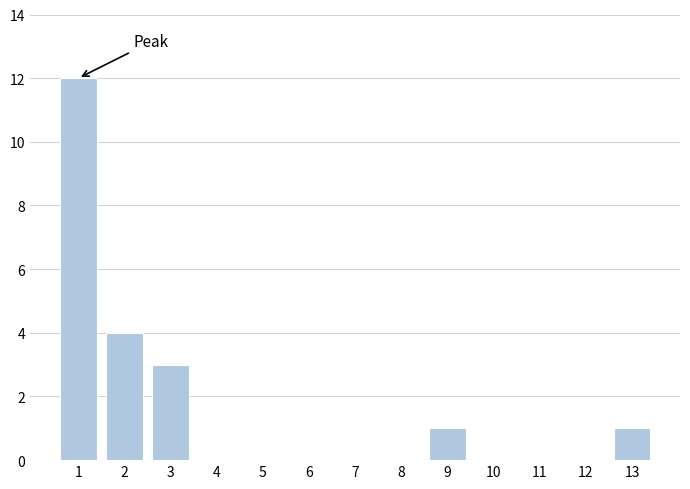

Reading left to right, list all the values displayed in this chart.

1=12	2=4	3=3	4=0	5=0	6=0	7=0	8=0	9=1	10=0	11=0	12=0	13=1